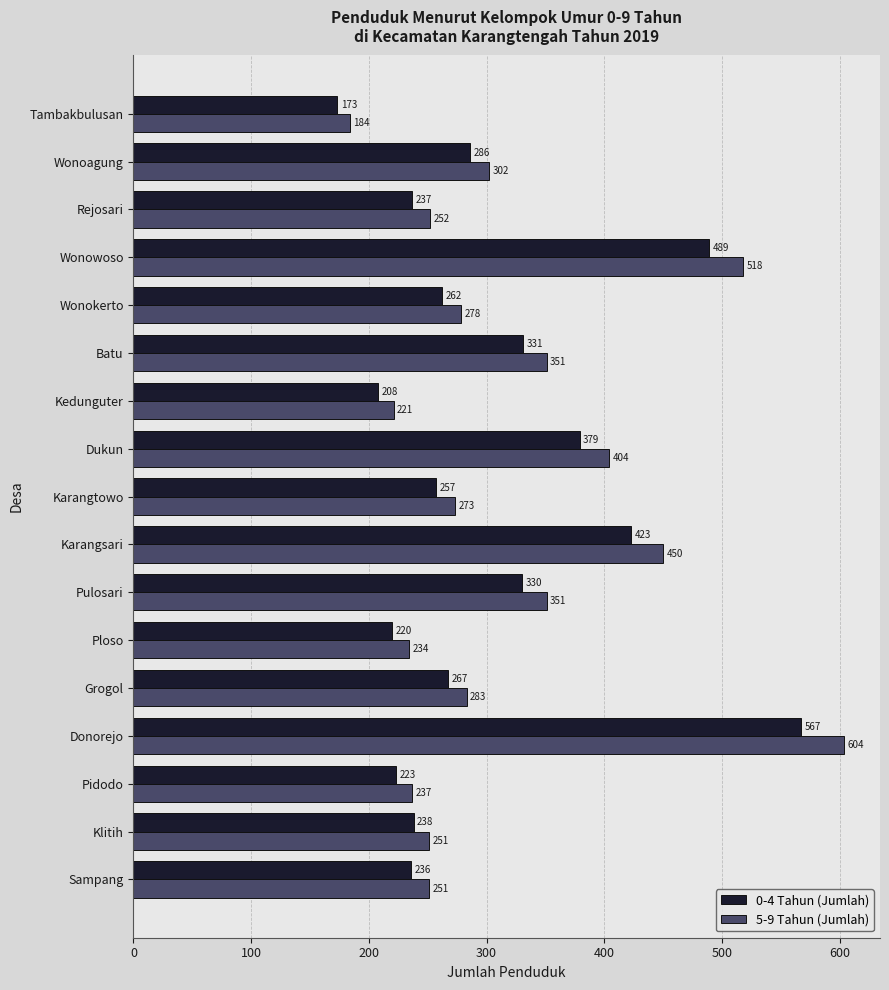

True or false: 0-4 Tahun (Jumlah) has a value of 223 at Pidodo.

True